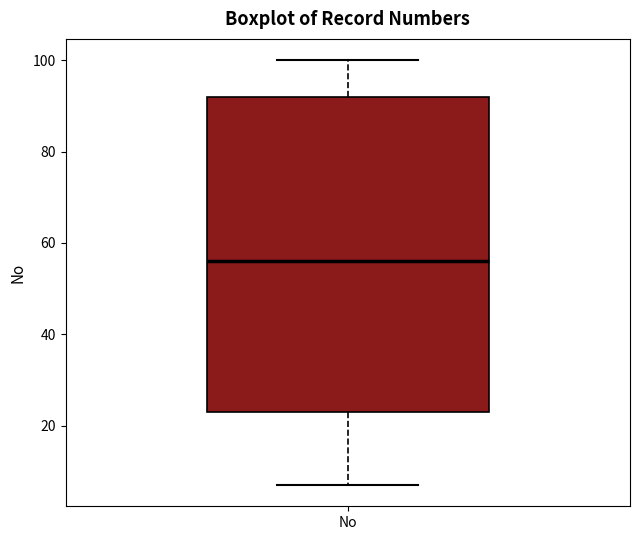

Read this box plot against the y-axis: the position of the median line, the range covered by the box, and the ends of both whiskers. The values are not printed on the chart, so give them approximately, as read against the axis.

median 56, box 24 to 92, whiskers 8 to 100